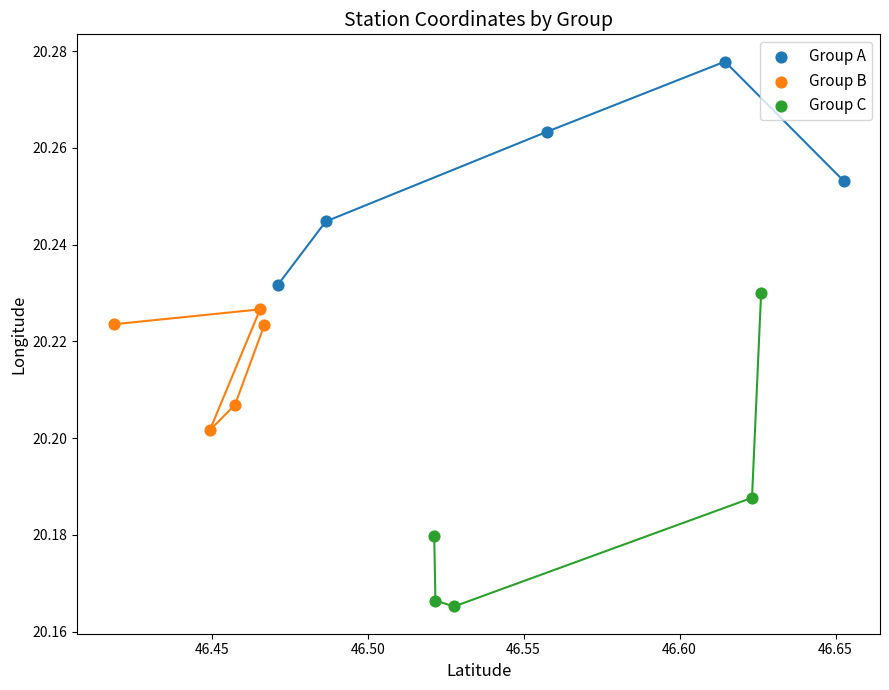

Which series has the widest spread of Y values?

Group C